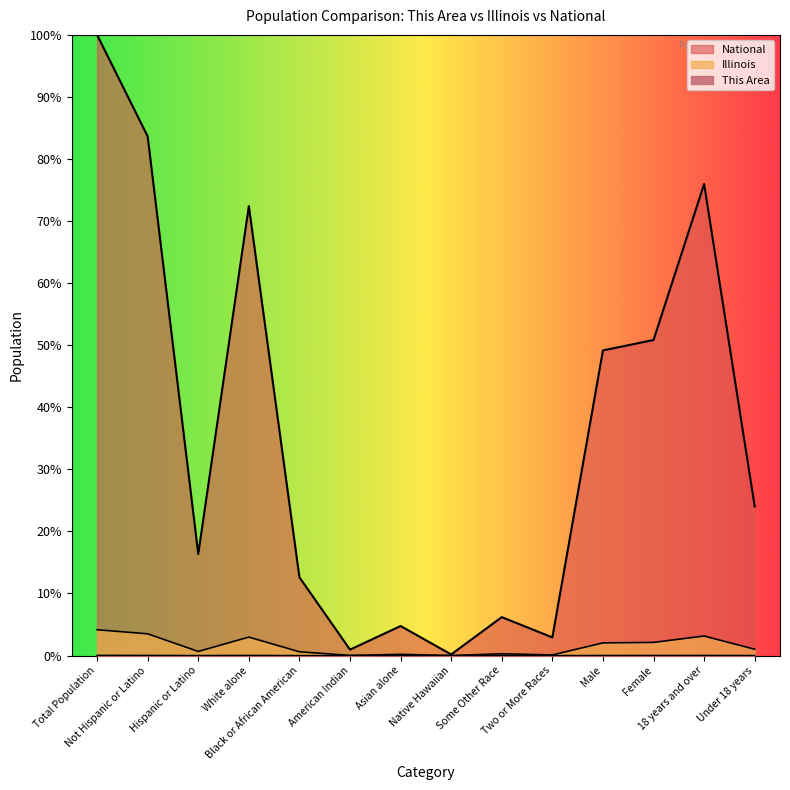

Is it true that Illinois equals 3.0 at Female?

False